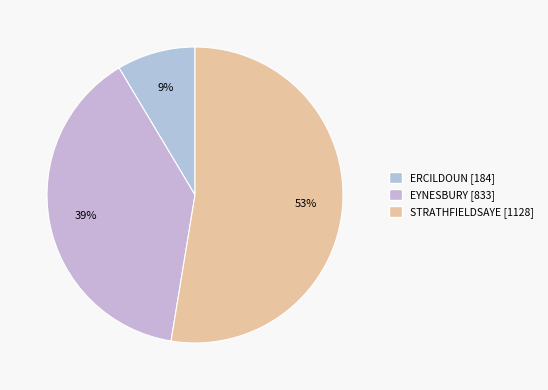

True or false: EYNESBURY accounts for 24% of the total.

False